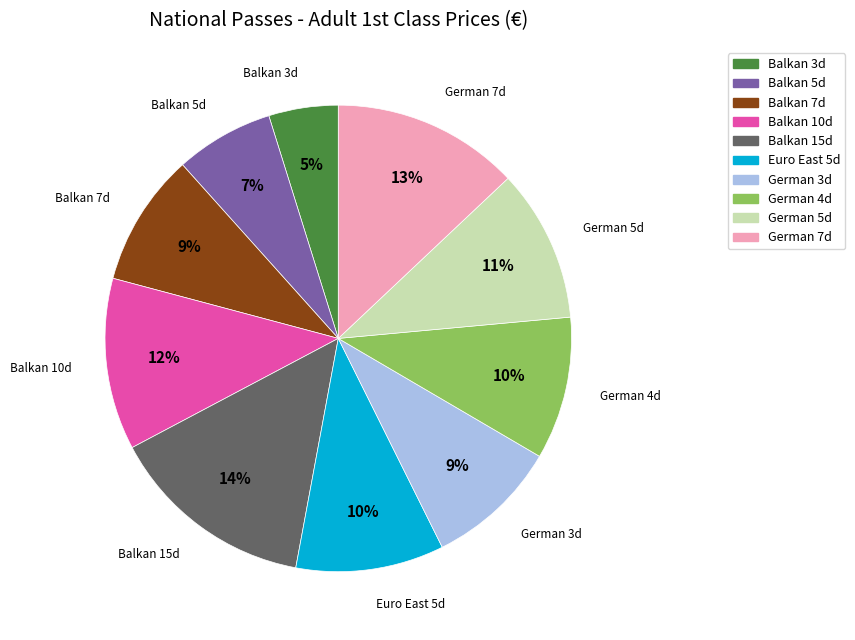

How many segments does this pie chart have?

10